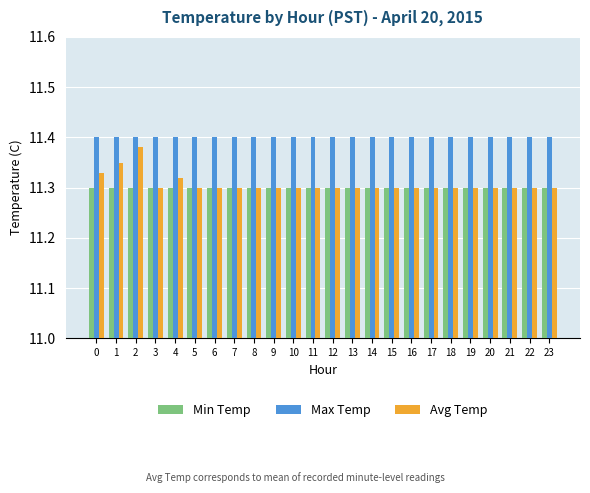

Which series has the largest range (max minus min)?

Avg Temp